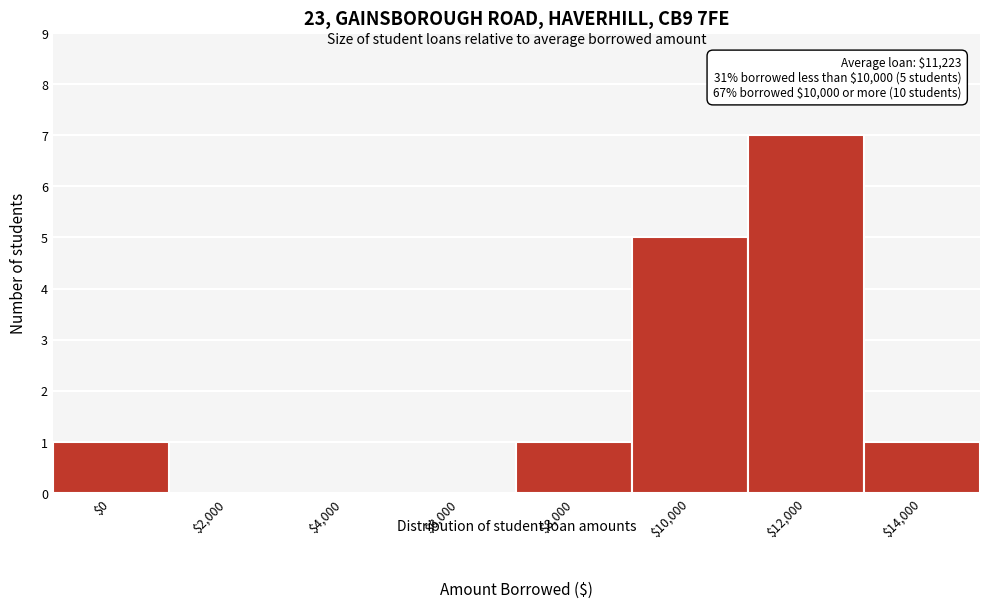

Which label corresponds to the largest value in the chart?

$12,000